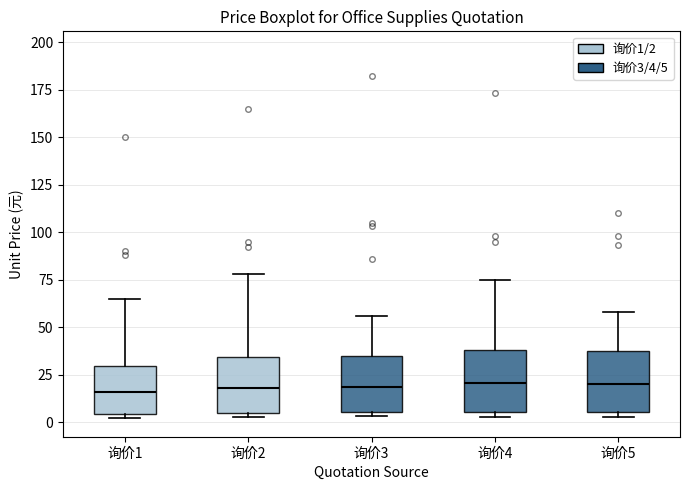

Where does the median line of the box for 询价5 sit on the y-axis? The values are not printed on the chart, so give them approximately, as read against the axis.

20